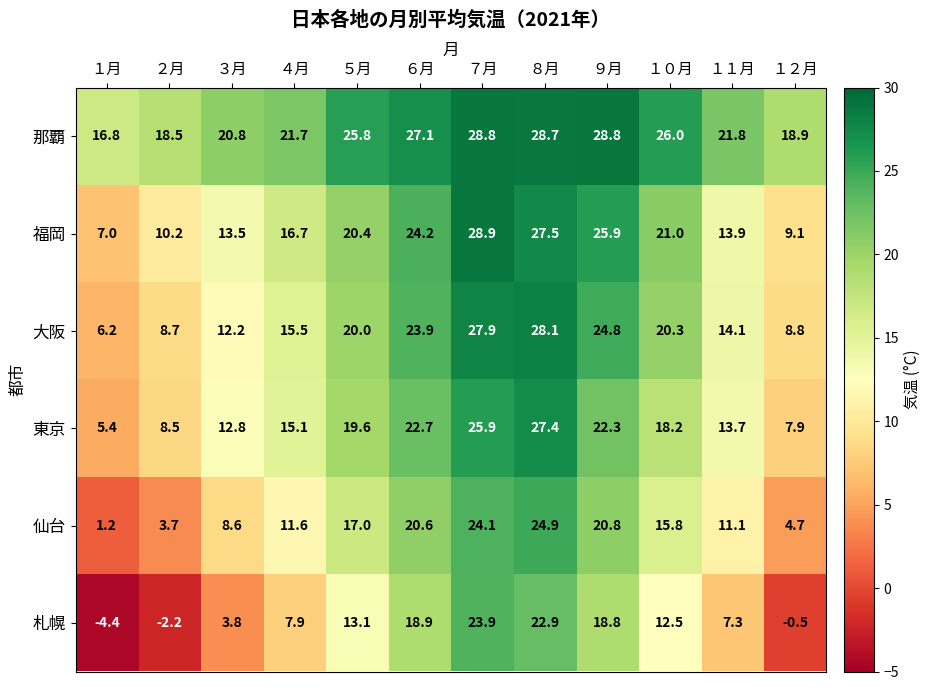

Which series has the widest spread of values?

札幌